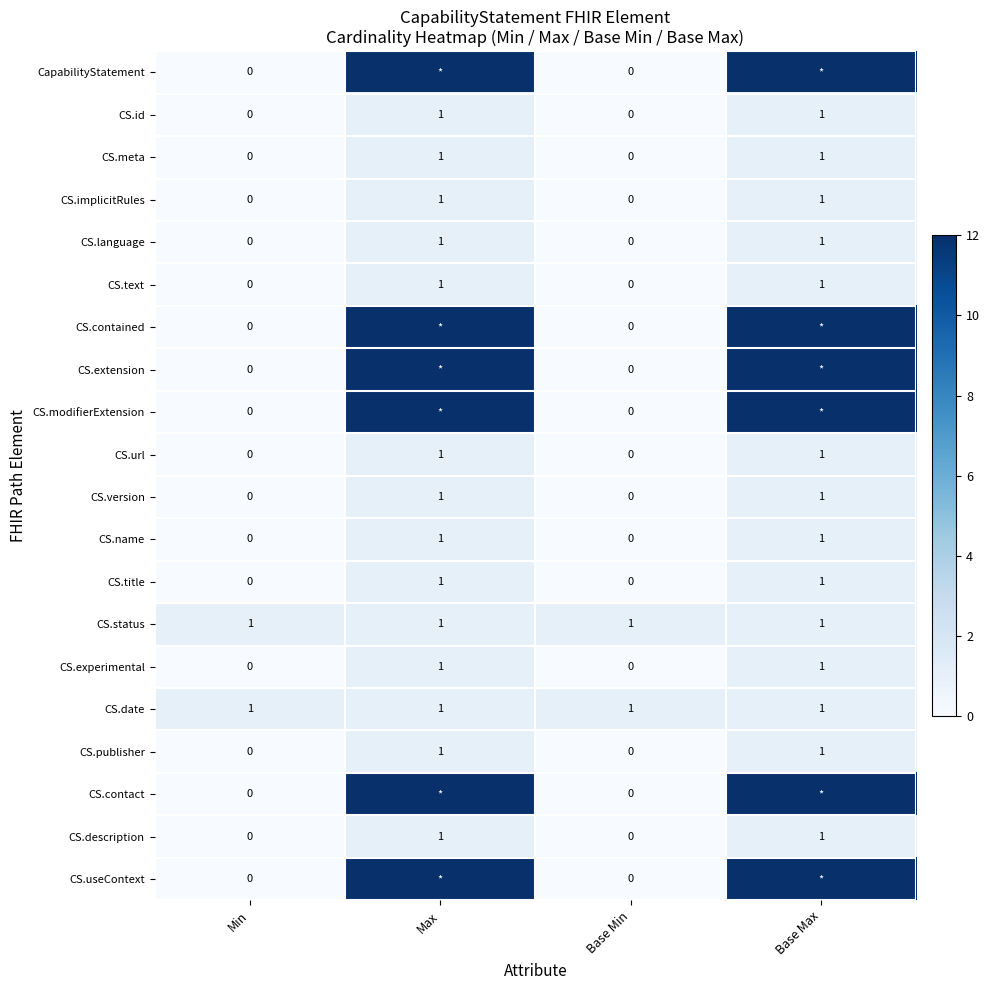

True or false: CS.implicitRules has a value of 2 at Base Max.

False